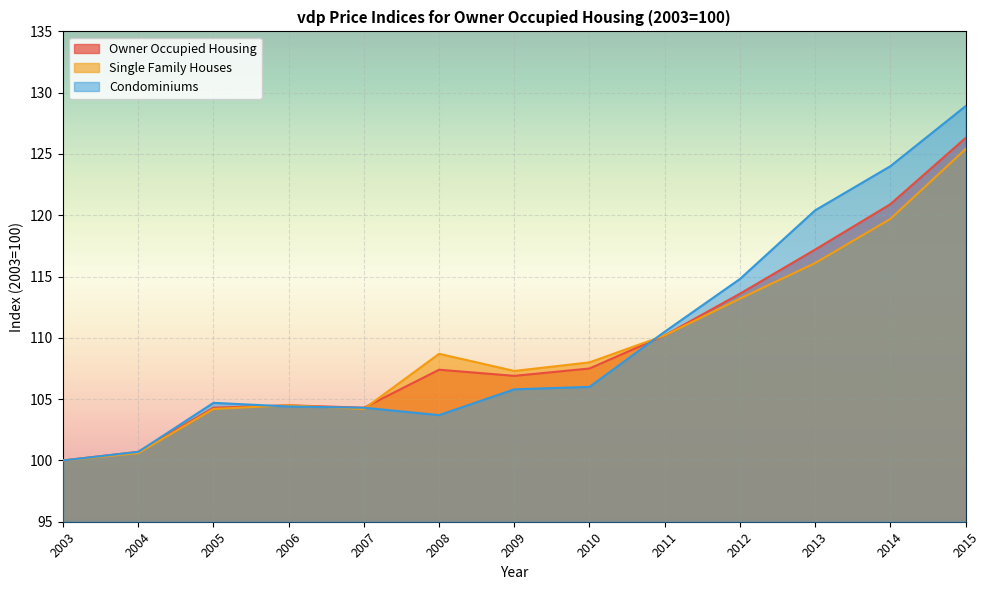

What is the difference between the maximum and second lowest values in the Owner Occupied Housing series?

25.6